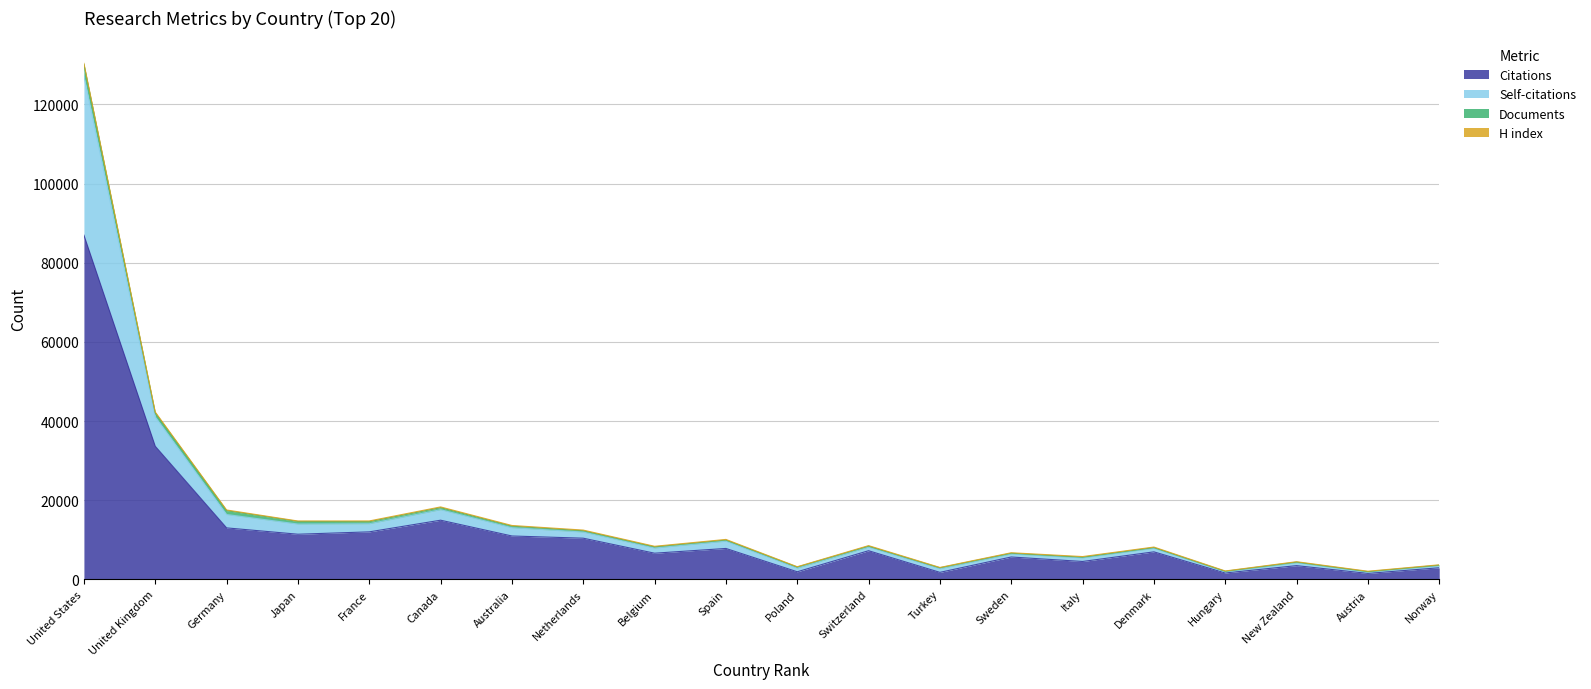

True or false: Citations and Self-citations intersect in this chart.

False